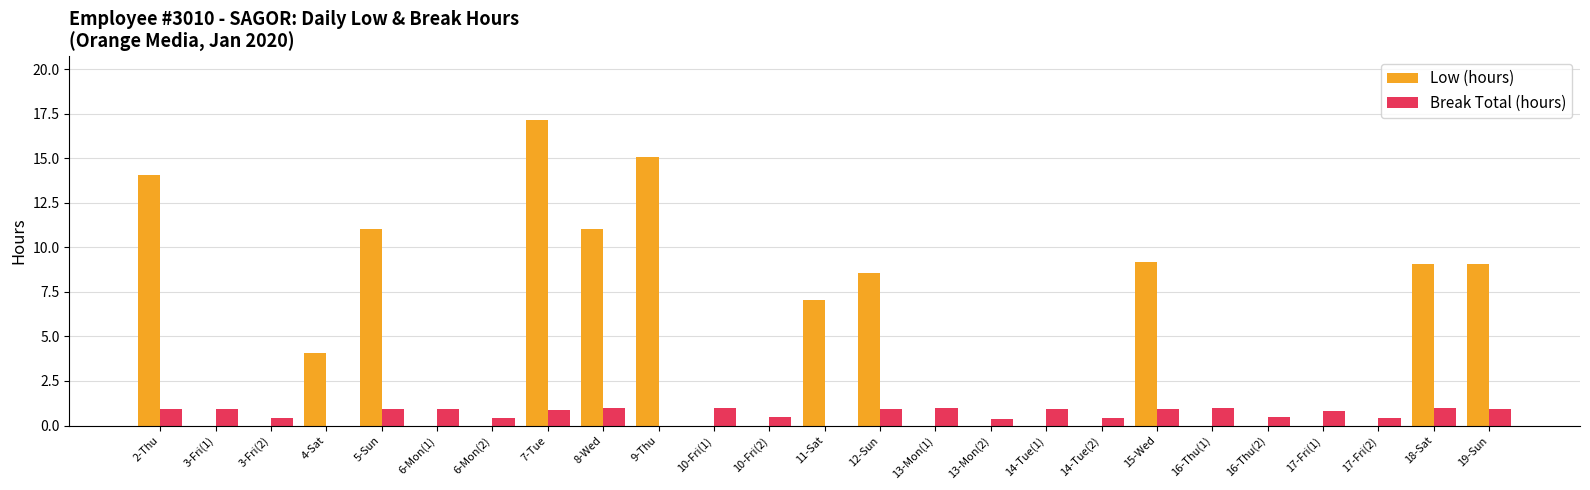

Which series has the largest total across all categories?

Low (hours)